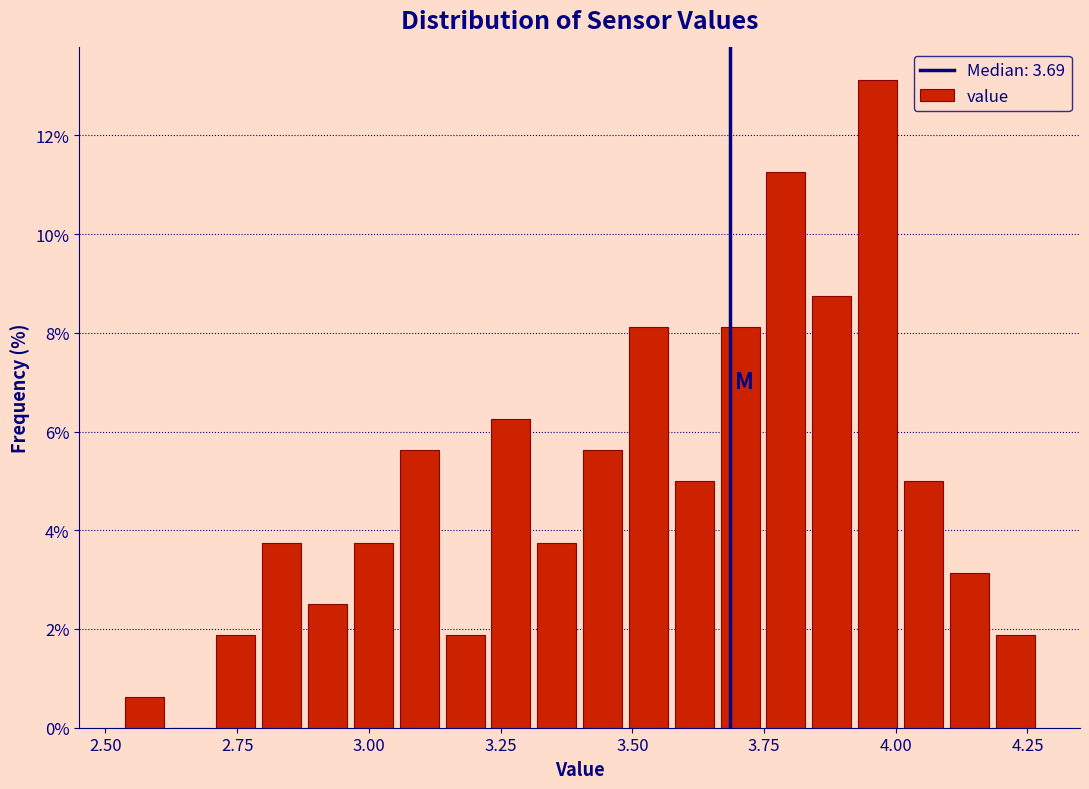

Around what value on the x-axis is the tallest bar? Give the approximate position of its centre, as read against the axis.

3.95